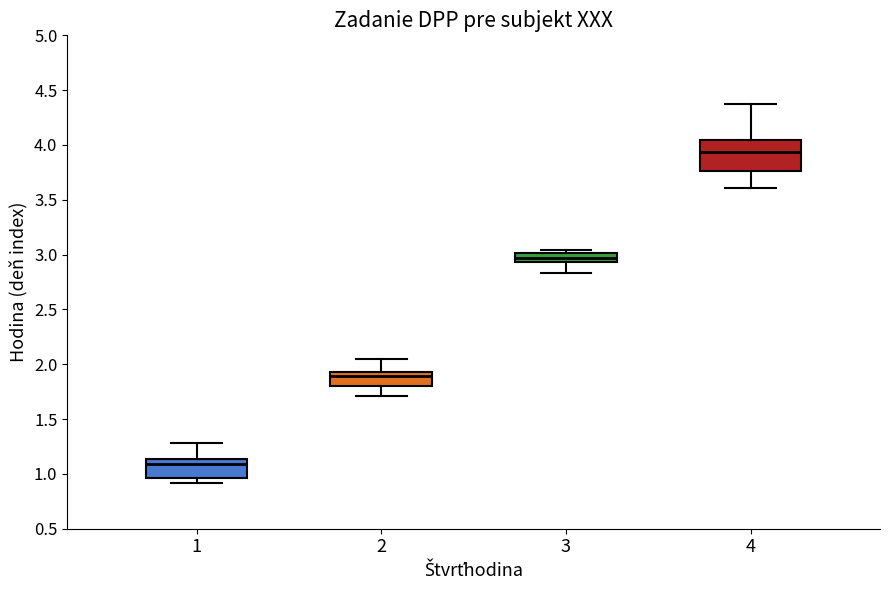

Where is the lower edge of the box at x = 4 on the y-axis? The values are not printed on the chart, so give them approximately, as read against the axis.

3.75